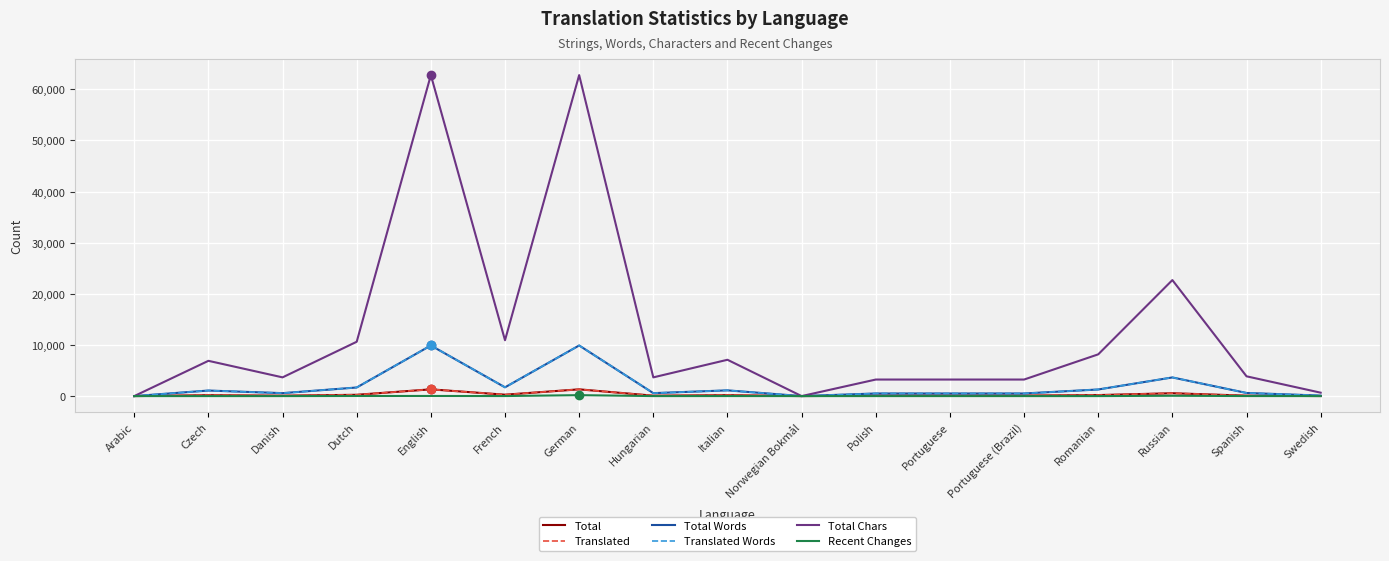

True or false: Total Chars has a value of 3868 at Spanish.

True